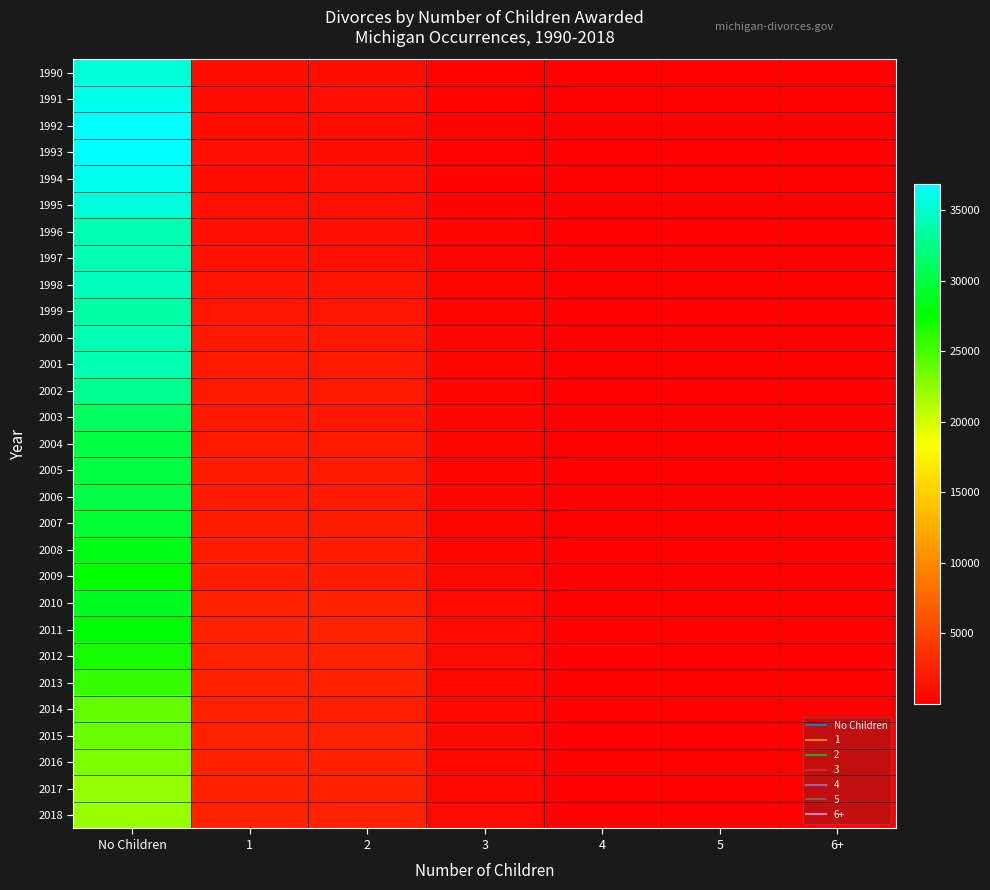

Reading right to left, extract all data points from this chart.

1990: 6+=2	5=14	4=62	3=330	2=1095	1=1139	No Children=35353
1991: 6+=6	5=8	4=45	3=351	2=1236	1=1091	No Children=36176
1992: 6+=2	5=9	4=64	3=326	2=1098	1=1126	No Children=36763
1993: 6+=3	5=13	4=68	3=325	2=1103	1=1172	No Children=36842
1994: 6+=4	5=14	4=82	3=325	2=1226	1=1145	No Children=36254
1995: 6+=5	5=15	4=62	3=358	2=1237	1=1351	No Children=35524
1996: 6+=2	5=12	4=66	3=382	2=1252	1=1286	No Children=34086
1997: 6+=4	5=10	4=68	3=374	2=1239	1=1398	No Children=34127
1998: 6+=8	5=9	4=88	3=462	2=1524	1=1535	No Children=34400
1999: 6+=7	5=16	4=103	3=484	2=1643	1=1665	No Children=33597
2000: 6+=4	5=15	4=110	3=524	2=1799	1=1833	No Children=34098
2001: 6+=7	5=10	4=117	3=537	2=1910	1=1921	No Children=33900
2002: 6+=6	5=12	4=103	3=531	2=1925	1=1901	No Children=32830
2003: 6+=2	5=19	4=109	3=506	2=1748	1=1844	No Children=31161
2004: 6+=4	5=13	4=94	3=558	2=1881	1=1914	No Children=30006
2005: 6+=5	5=13	4=96	3=559	2=1949	1=2053	No Children=29905
2006: 6+=5	5=18	4=115	3=638	2=2024	1=2067	No Children=30155
2007: 6+=9	5=20	4=117	3=618	2=2158	1=2206	No Children=29394
2008: 6+=7	5=17	4=120	3=641	2=2187	1=2156	No Children=28397
2009: 6+=8	5=21	4=117	3=724	2=2168	1=2278	No Children=27455
2010: 6+=4	5=29	4=162	3=827	2=2585	1=2486	No Children=28854
2011: 6+=6	5=24	4=147	3=825	2=2629	1=2580	No Children=27724
2012: 6+=7	5=24	4=151	3=805	2=2570	1=2518	No Children=26798
2013: 6+=13	5=23	4=170	3=755	2=2482	1=2509	No Children=25669
2014: 6+=9	5=25	4=149	3=729	2=2350	1=2462	No Children=23984
2015: 6+=6	5=23	4=144	3=737	2=2526	1=2502	No Children=23810
2016: 6+=13	5=24	4=159	3=729	2=2463	1=2499	No Children=23029
2017: 6+=15	5=35	4=197	3=757	2=2390	1=2506	No Children=22236
2018: 6+=12	5=33	4=171	3=812	2=2580	1=2433	No Children=22145